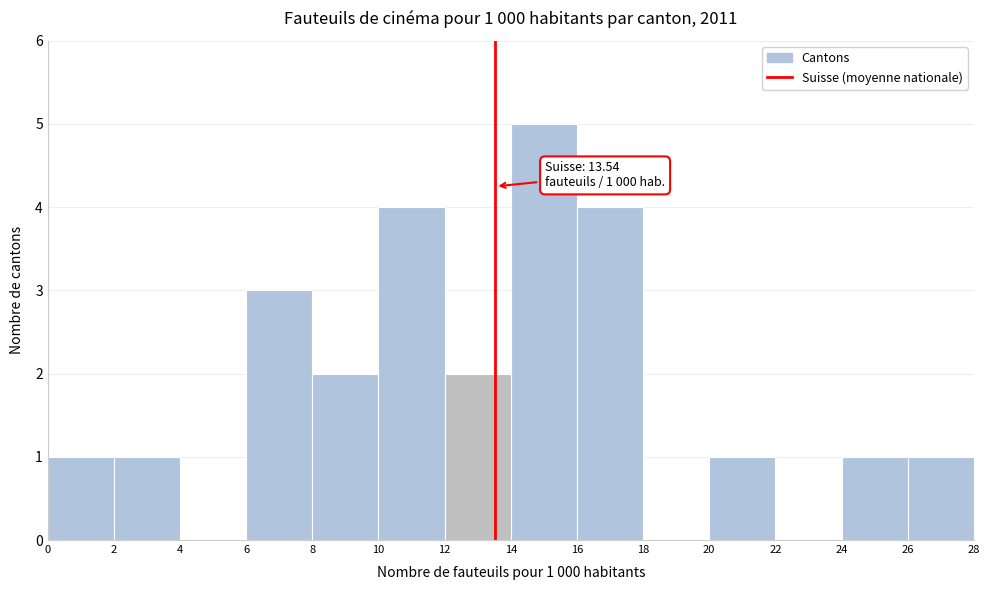

Which range on the x-axis has the tallest bar?

14 to 16